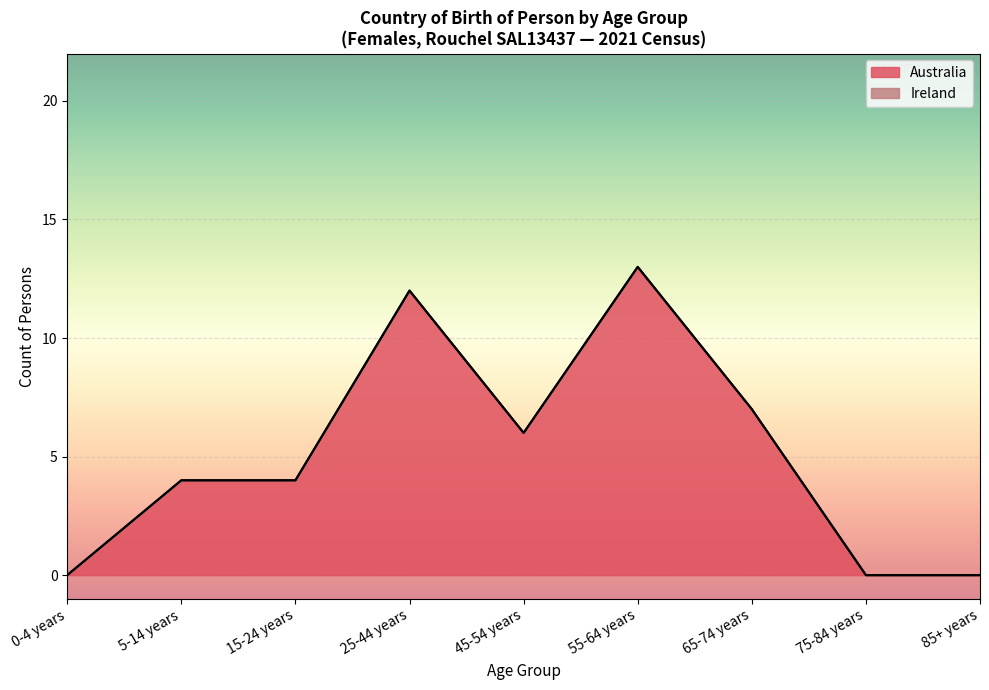

True or false: 55-64 years has more than 2 interior local peaks.

False